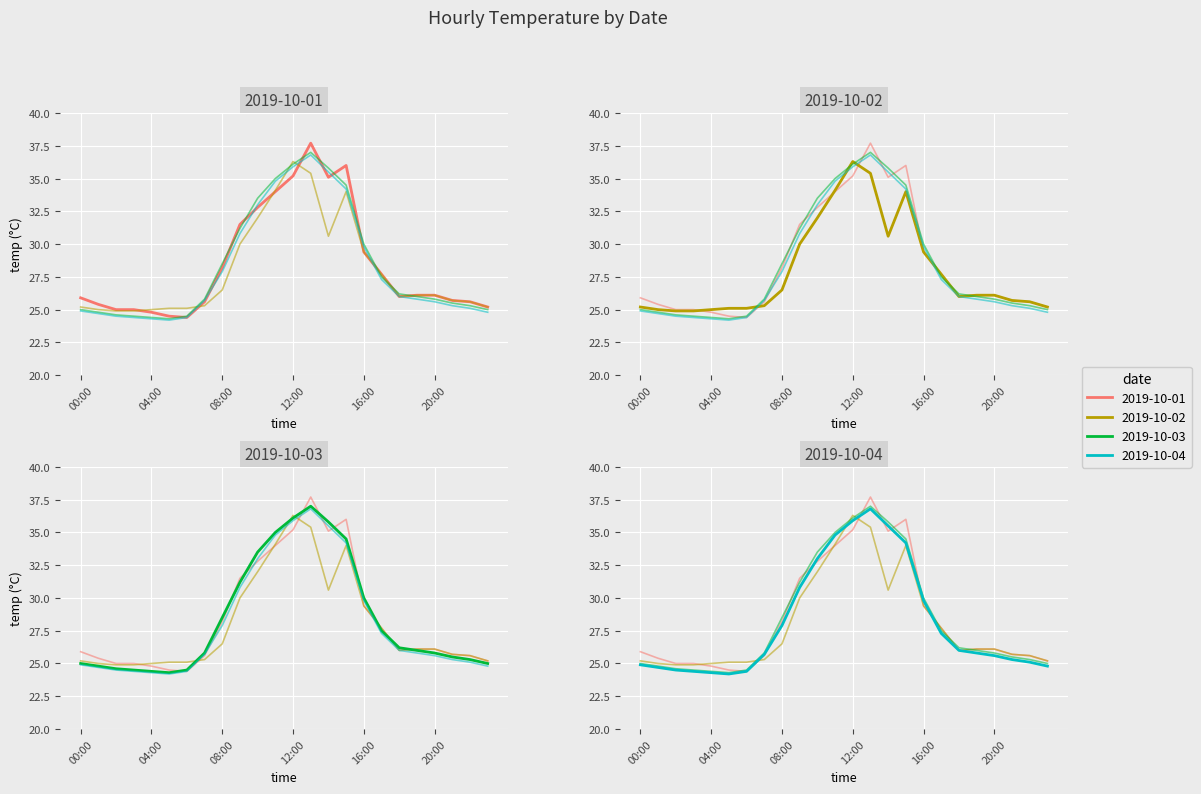

Rank the series by their maximum value, from highest to lowest.

2019-10-01, 2019-10-03, 2019-10-04, 2019-10-02